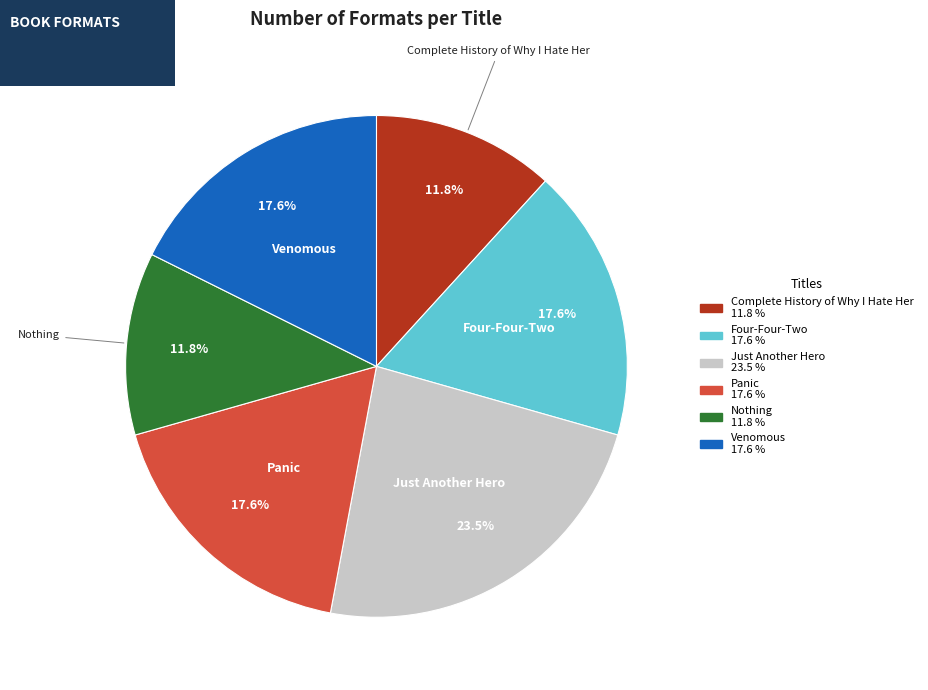

What percentage is the Four-Four-Two slice, to the nearest percent?

18%